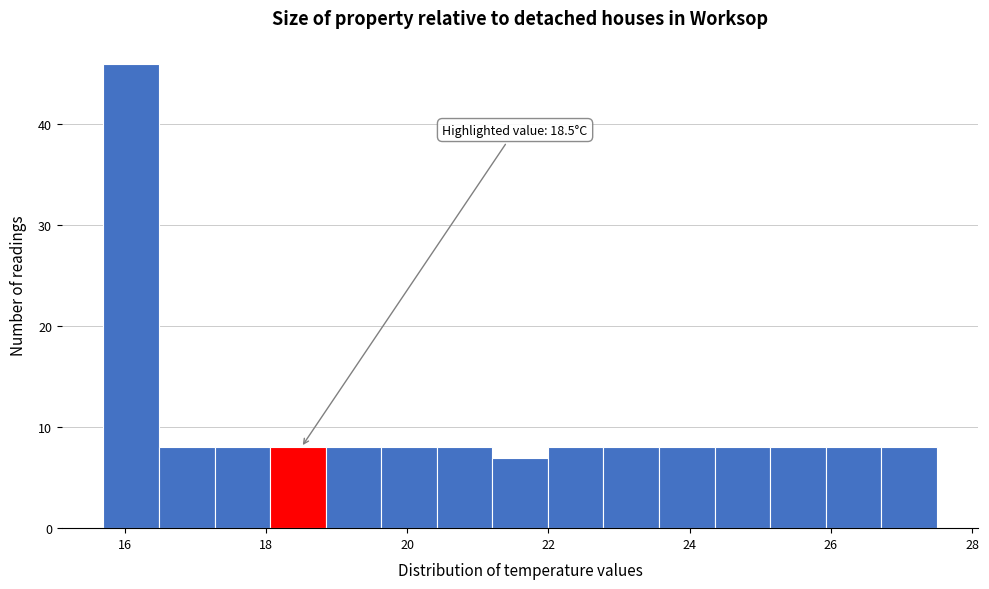

Around what value on the x-axis is the tallest bar? Give the approximate position of its centre, as read against the axis.

16.0